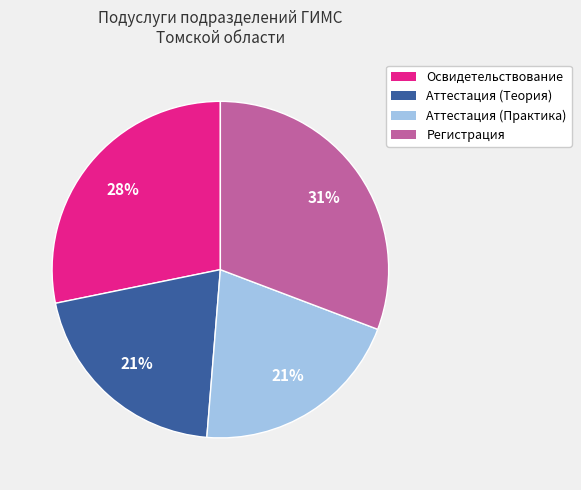

Count the number of slices in the pie.

4